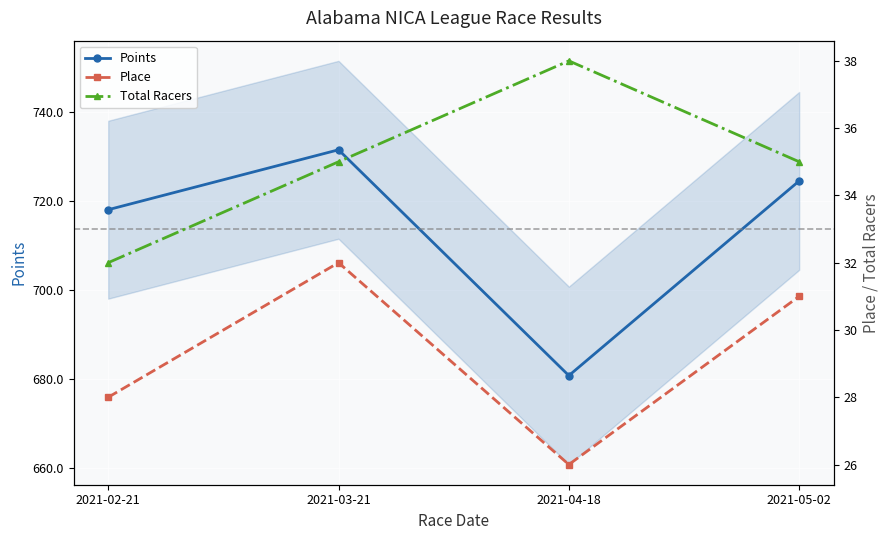

What is the approximate value of Total Racers at 2021-05-02?

35.0